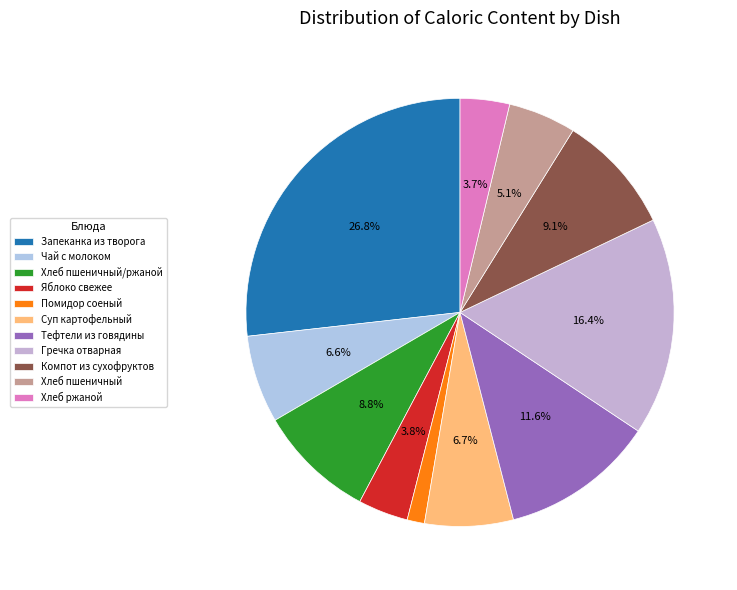

To the nearest percent, what percentage of the pie is Хлеб ржаной?

4%